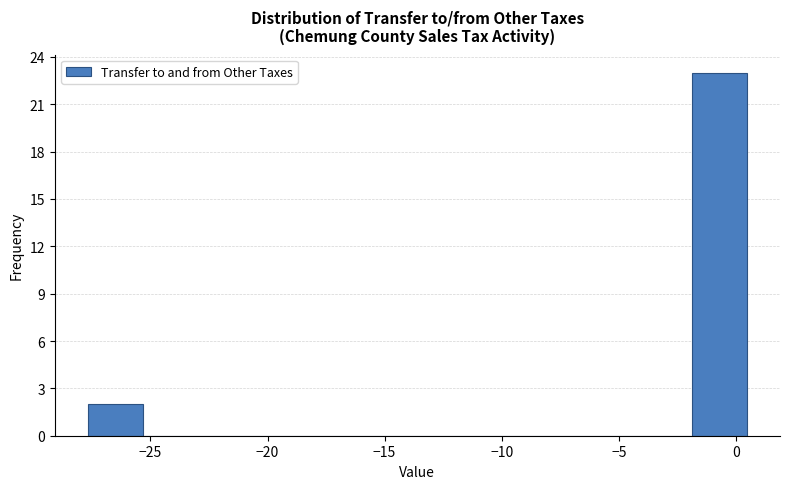

Reading left to right, transcribe this chart: for each bar, give the range it covers on the x-axis and its height. Neither the bar edges nor the heights are printed on the chart, so give them approximately, as read against the axes.

-27.5 to -25.5: 2
-25.5 to -23.0: 0
-23.0 to -20.5: 0
-20.5 to -18.5: 0
-18.5 to -16.0: 0
-16.0 to -13.5: 0
-13.5 to -11.5: 0
-11.5 to -9.0: 0
-9.0 to -6.5: 0
-6.5 to -4.0: 0
-4.0 to -2.0: 0
-2.0 to 0.5: 23